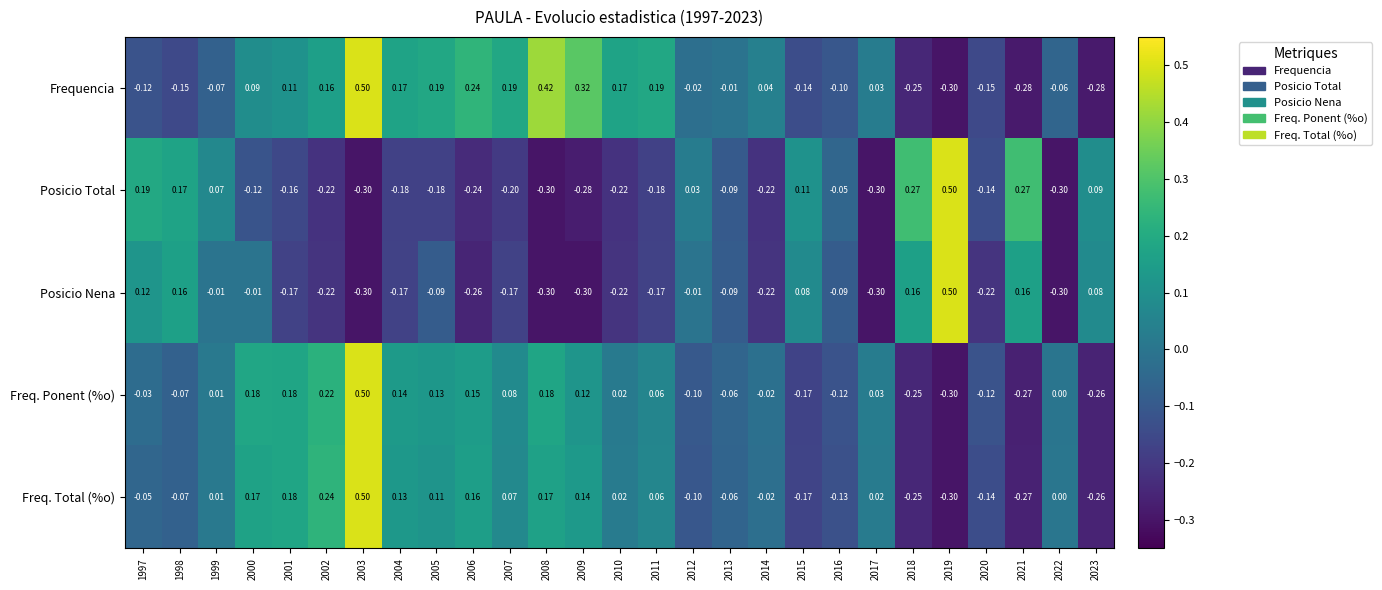

Which series has the largest total across all categories?

Frequencia